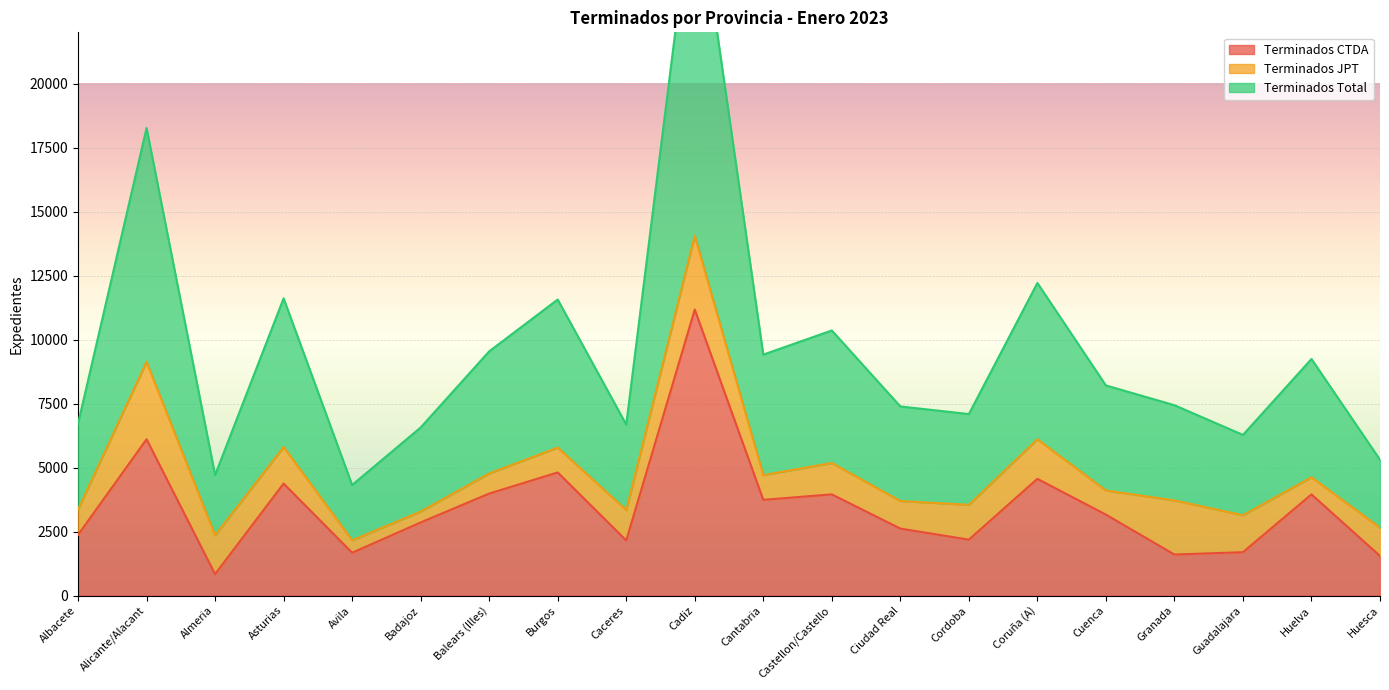

What is the label of the 3rd point from the right?

Guadalajara